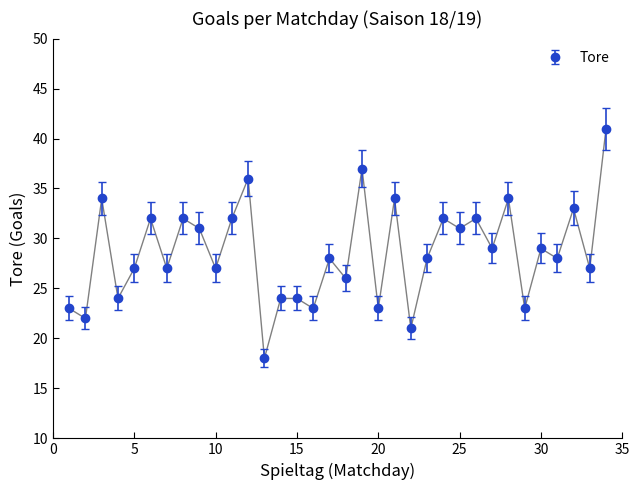

What is the minimum value shown in the chart?

18